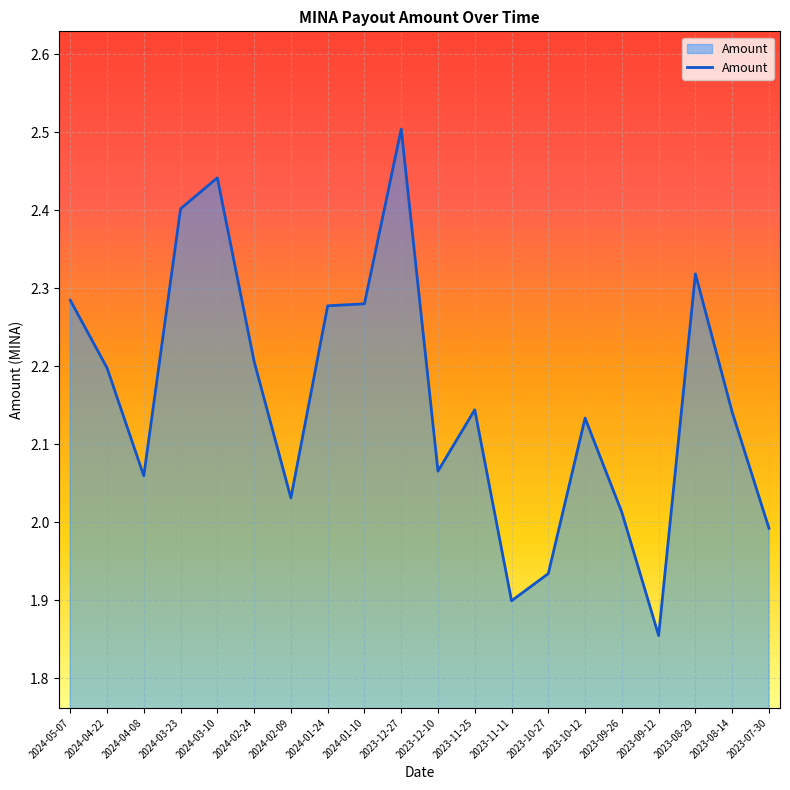

Which category has the lowest value across all series?

2023-09-12